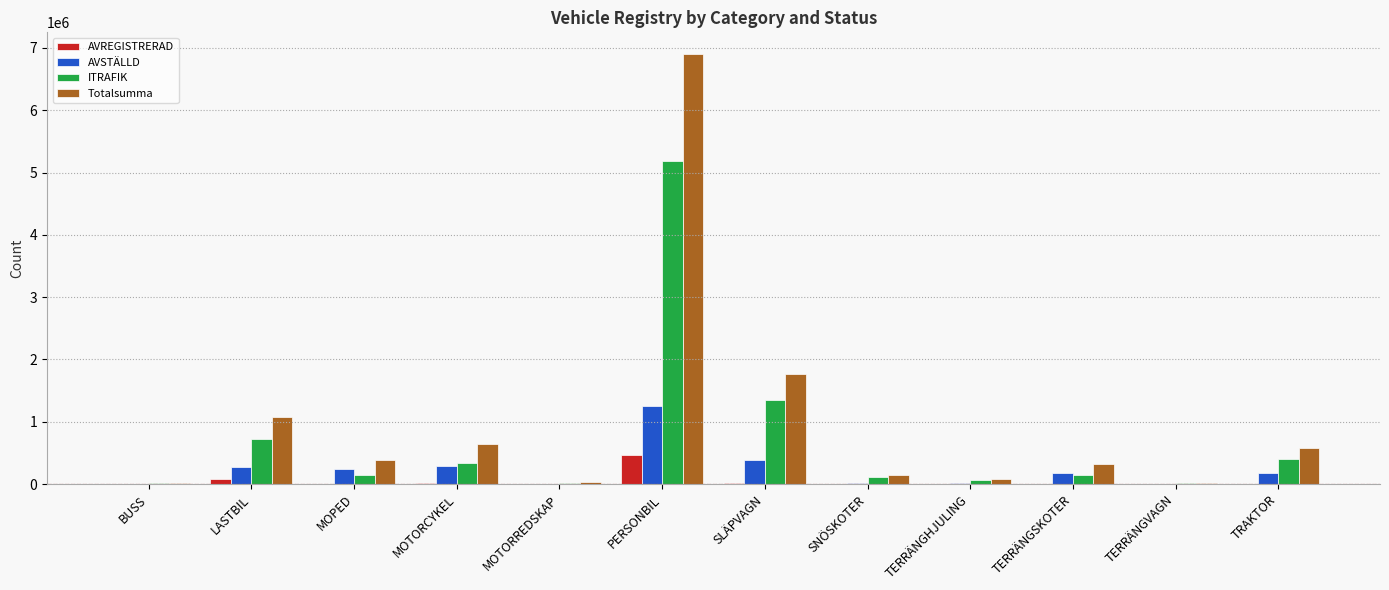

What is the highest value of the AVSTÄLLD series?

1254597